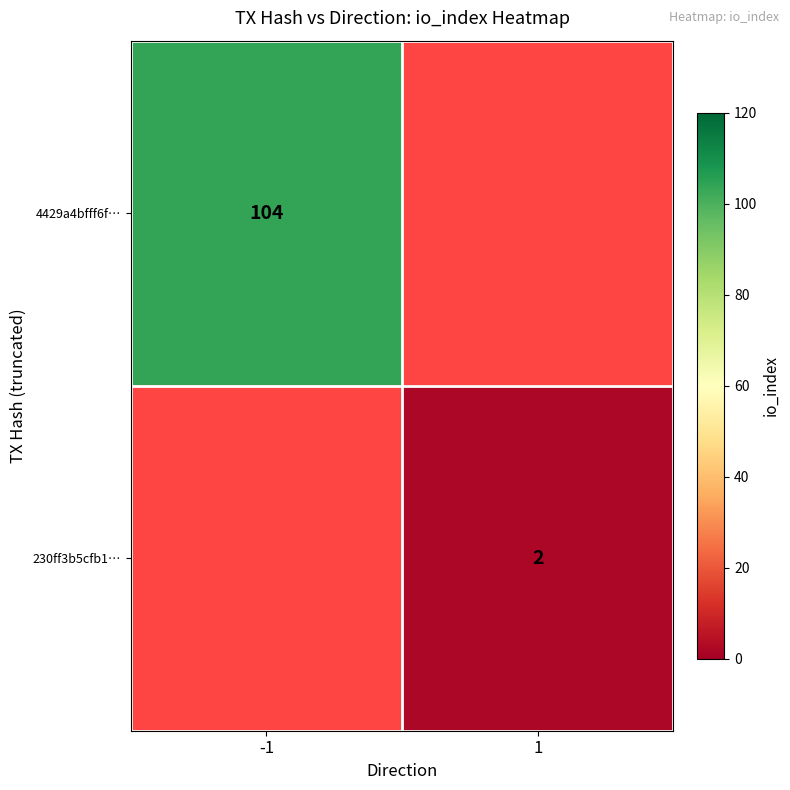

Is it true that 230ff3b5cfb1… equals 2 at 1?

True